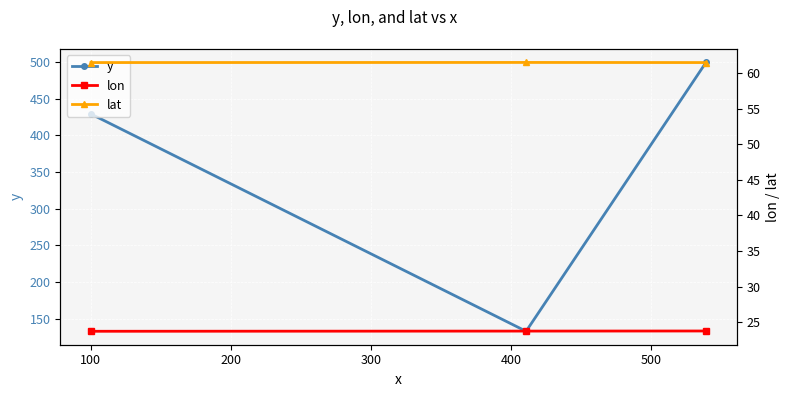

What is the value of the y point at the 2nd from the left?

132.6